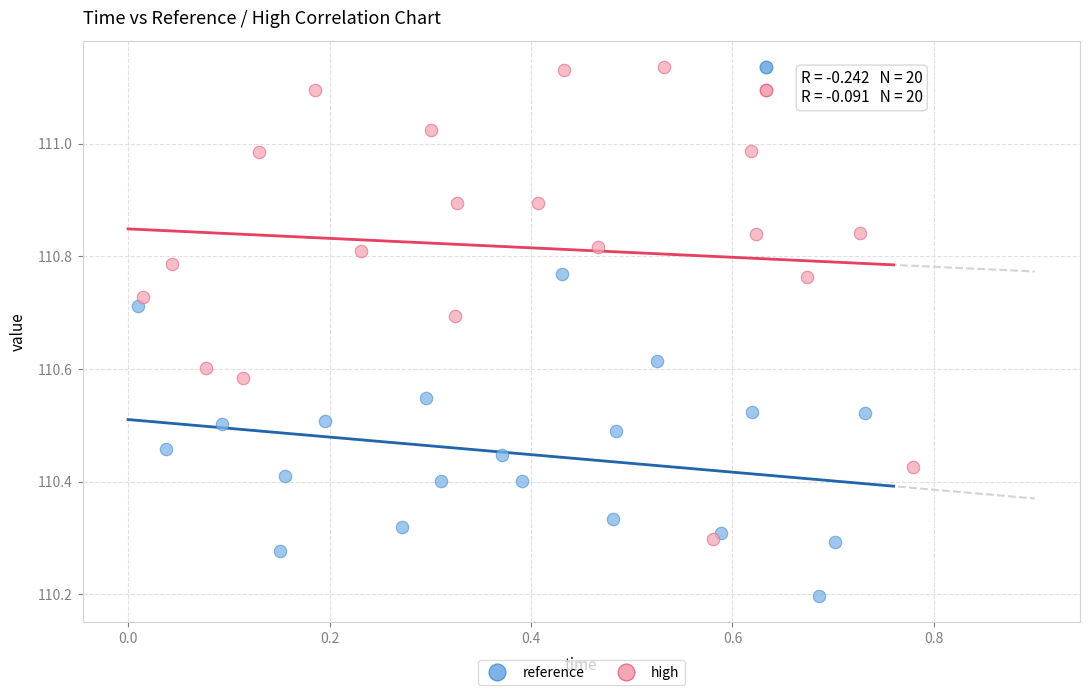

Which series contains the lowest Y value?

reference